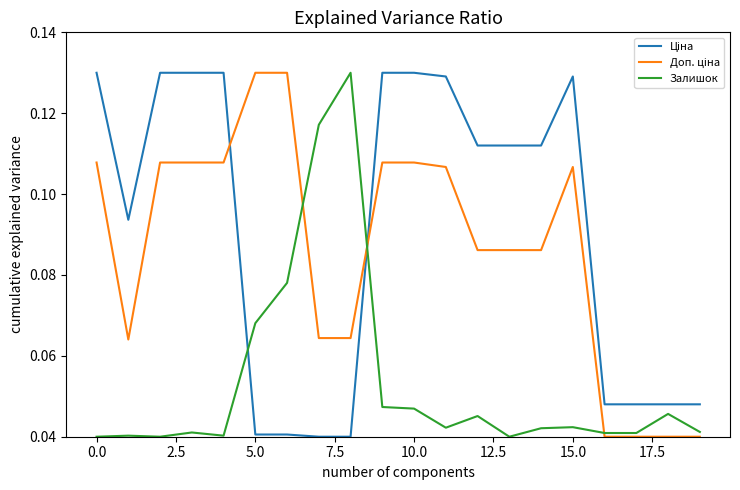

What is the label of the 12th point from the left?

11